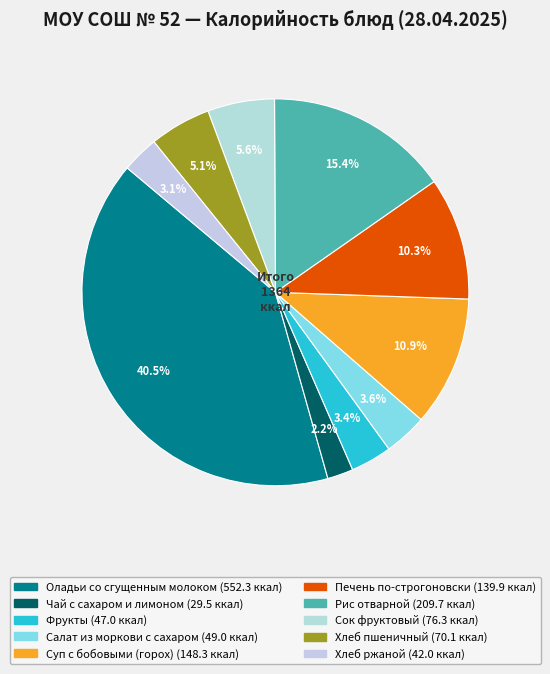

To the nearest percent, what is the average slice percentage?

10%